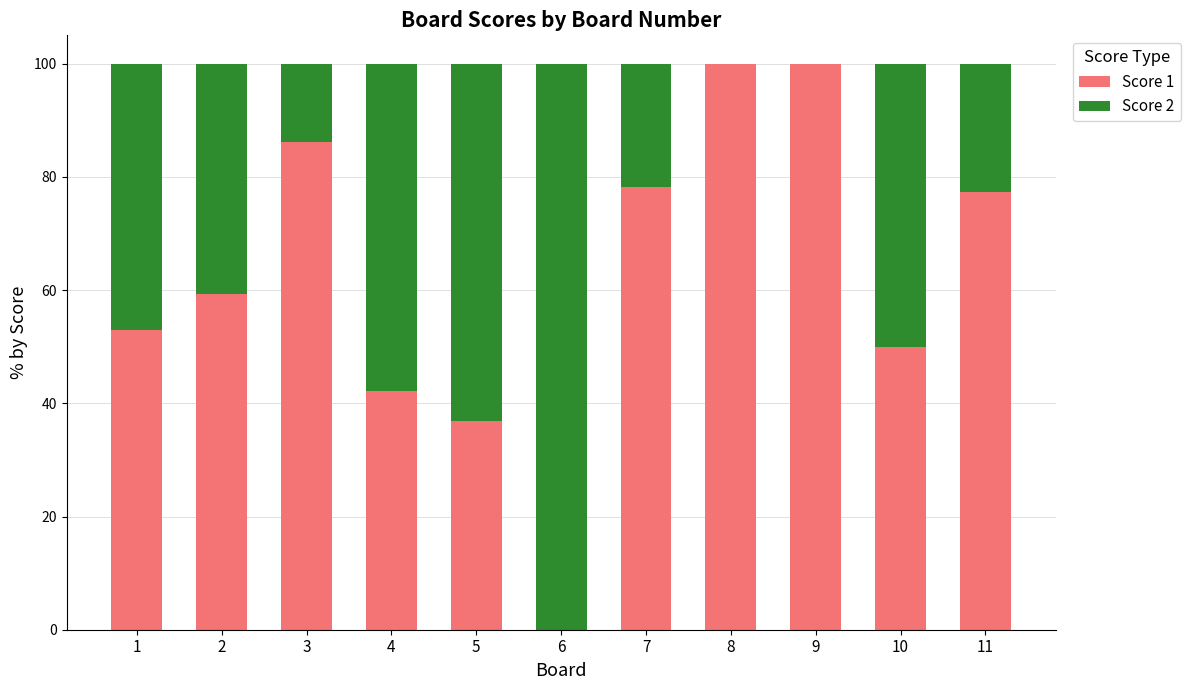

What is the highest value of the Score 1 series?

100.0